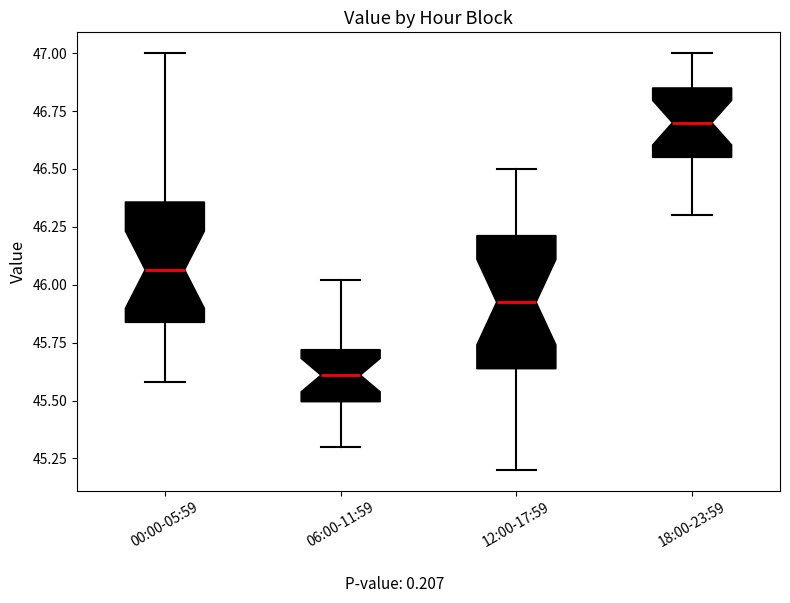

Which box has the highest median line?

18:00-23:59